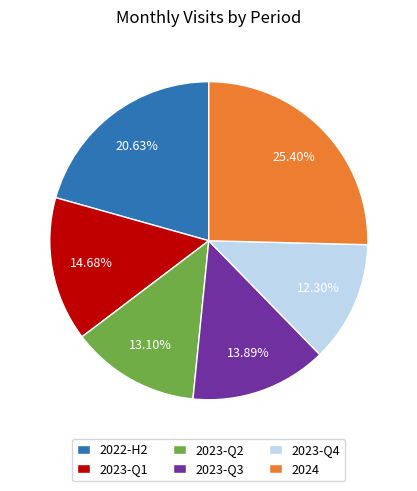

How many segments does this pie chart have?

6